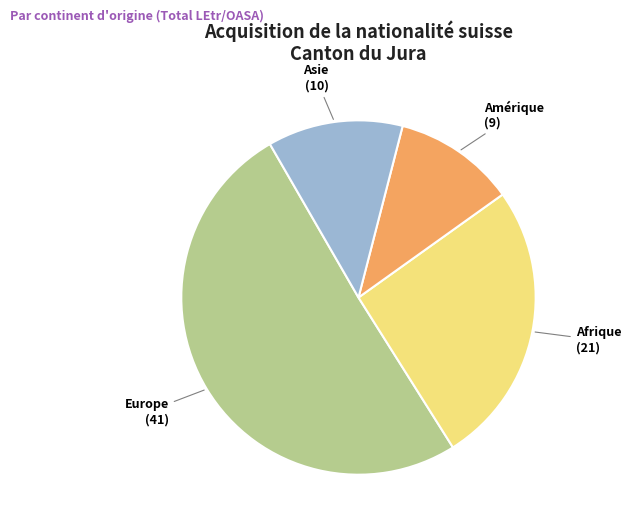

Count the number of slices in the pie.

4